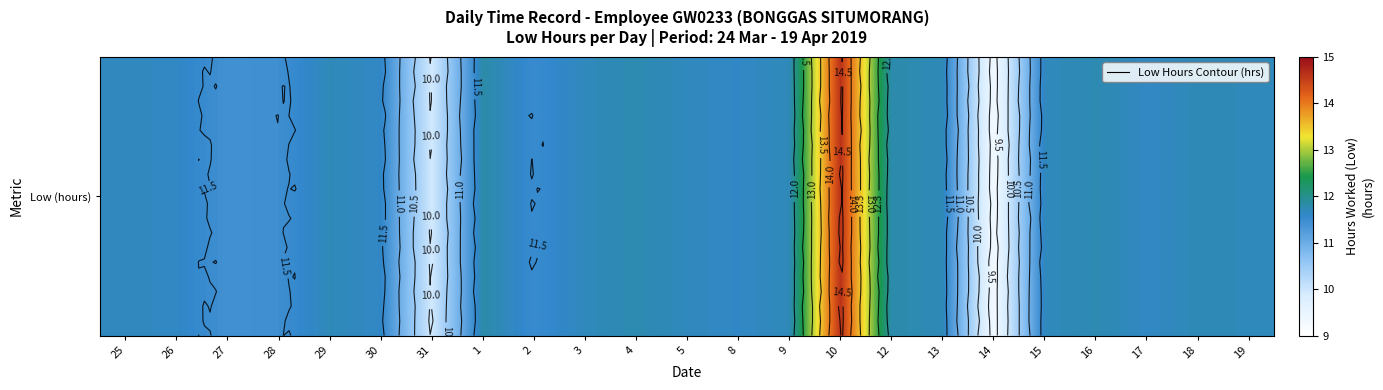

Reading left to right, extract all data points from this chart.

11.7	11.6	11.4	11.5	11.7	11.6	9.9	11.8	11.5	11.7	11.8	11.7	11.6	11.7	14.6	11.8	11.7	9.3	11.7	11.8	11.6	11.7	11.7